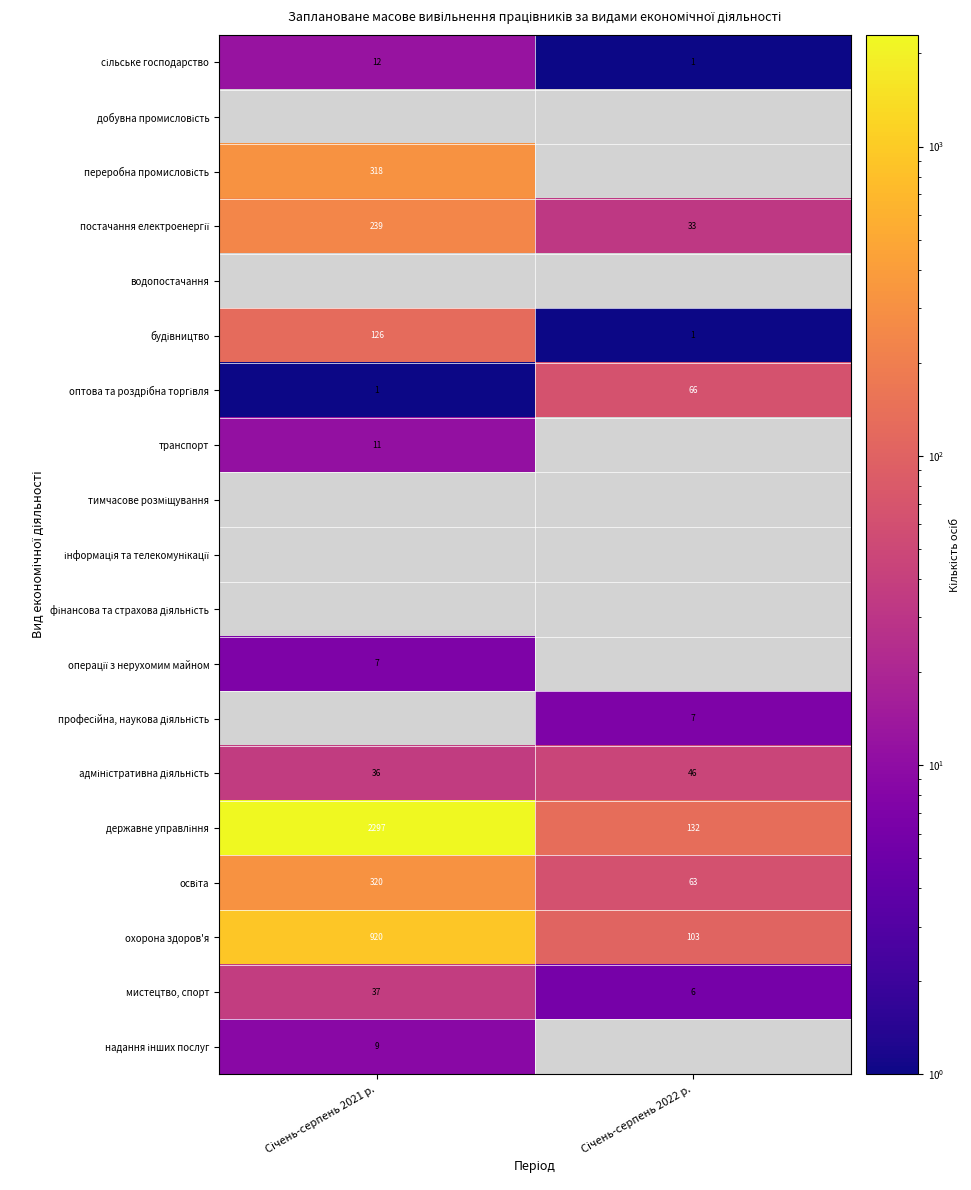

What is the difference between the maximum and minimum values in the мистецтво, спорт series?

31